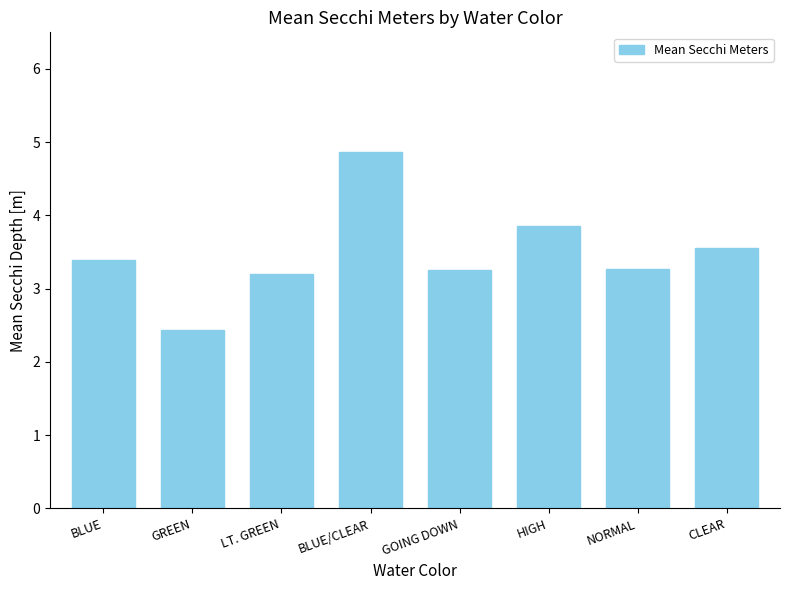

At which label does the data first exceed 3?

BLUE